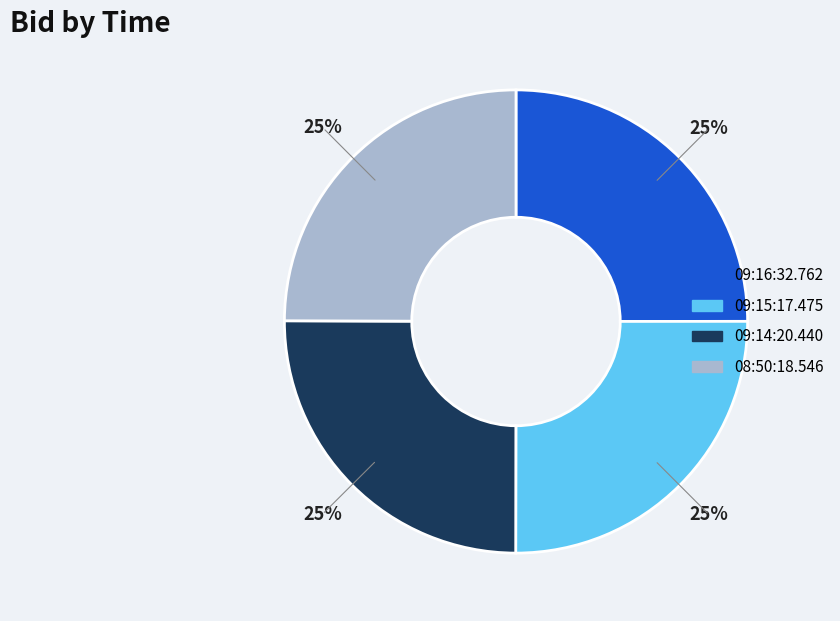

Is it true that 09:15:17.475 is 25% of the pie?

True